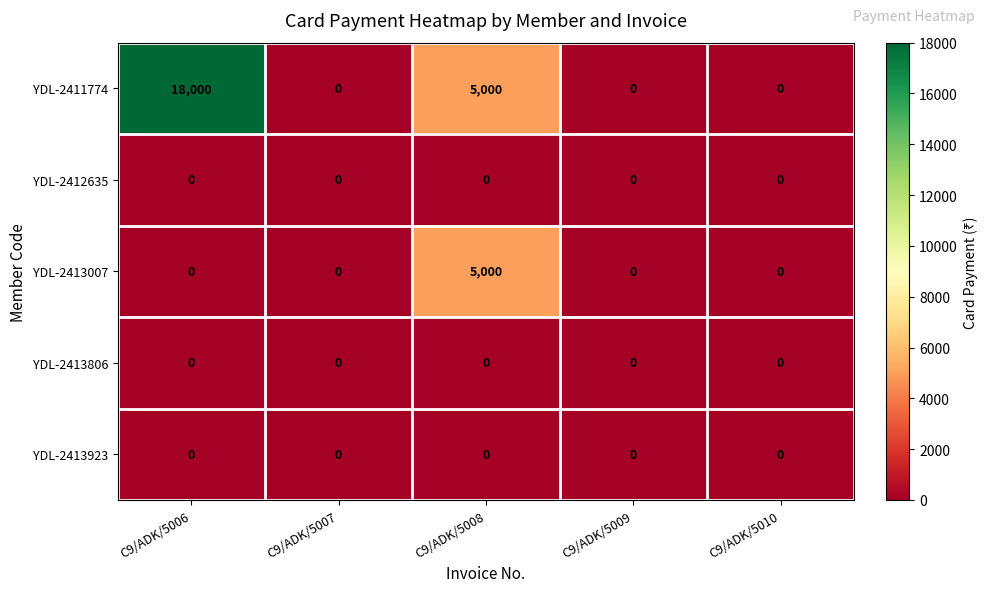

Is it true that YDL-2413806 equals 0 at C9/ADK/5008?

True